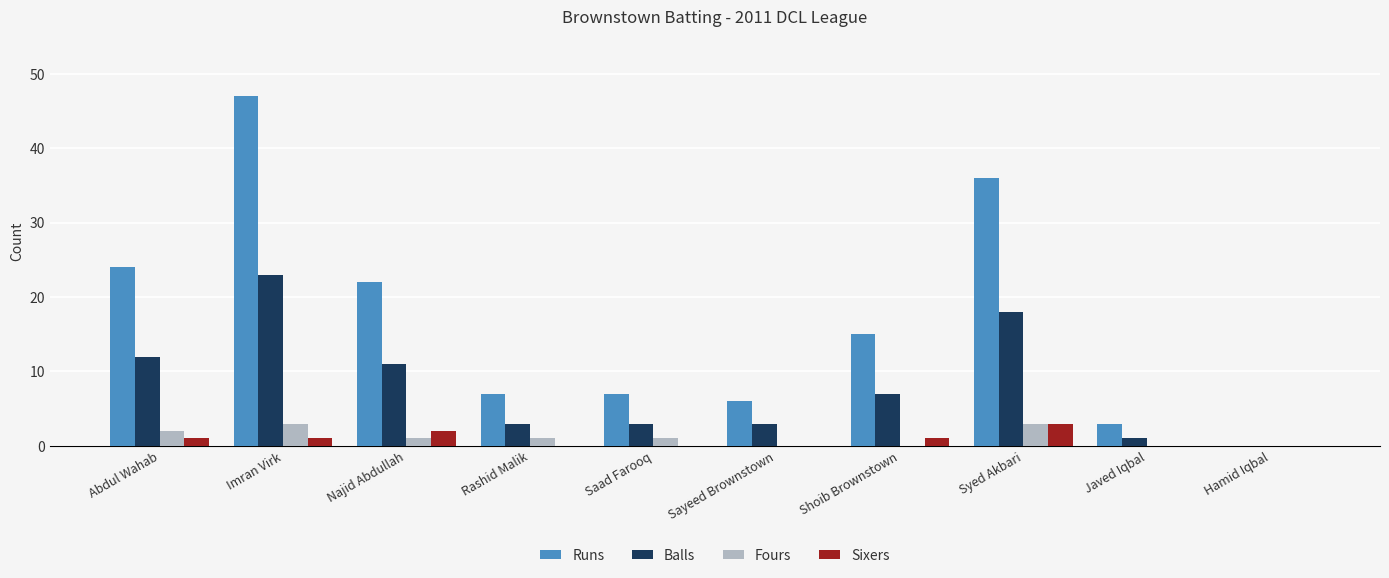

At which category is the sum across all series the highest?

Imran Virk